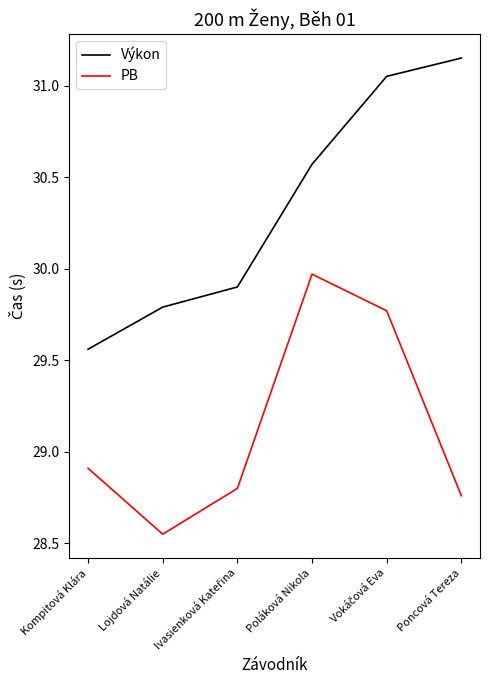

How many values in the Výkon series exceed 30?

3